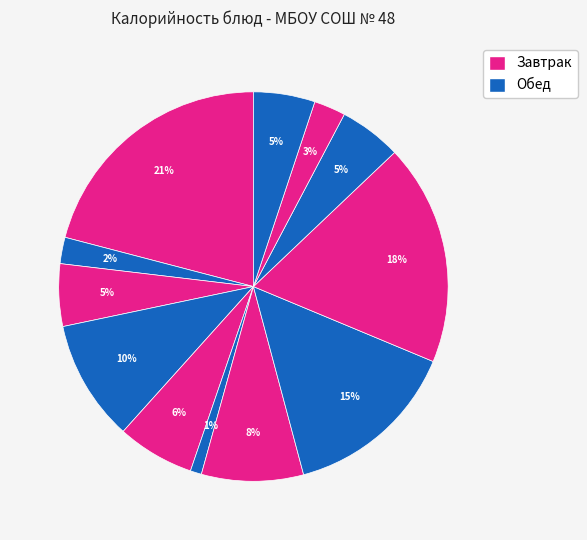

How many segments does this pie chart have?

12